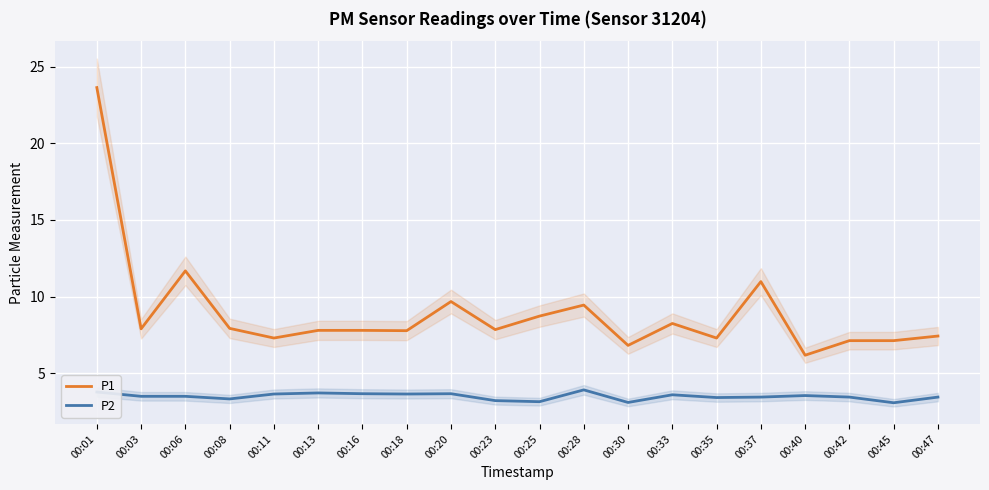

Which category has the highest value in the P1 series?

00:01